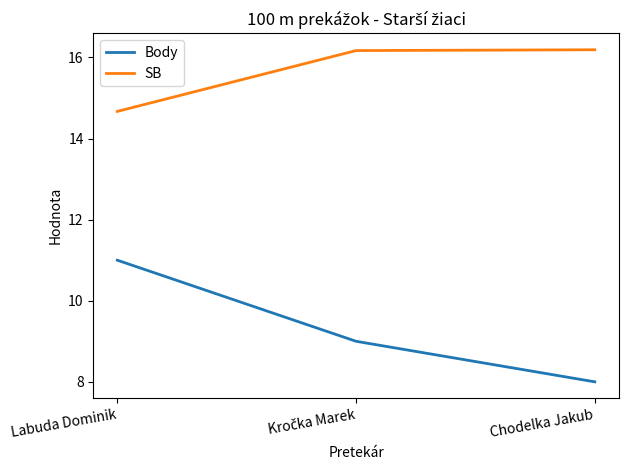

How many lines are shown in the chart?

2